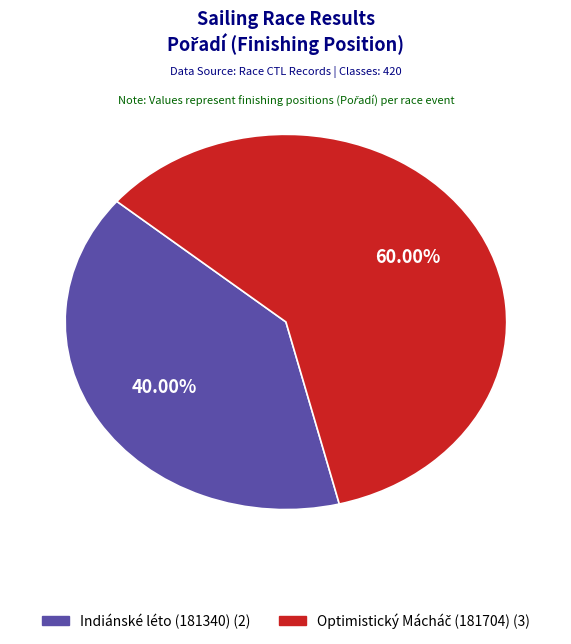

Is there a majority slice in this chart?

Yes